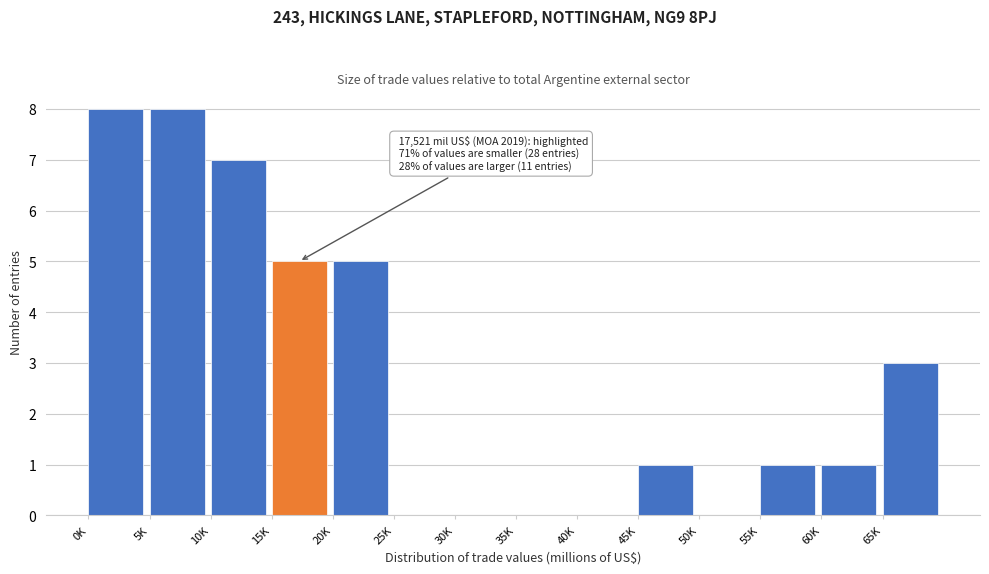

Reading left to right, what are all the values shown in this chart?

0K=8	5K=8	10K=7	15K=5	20K=5	25K=0	30K=0	35K=0	40K=0	45K=1	50K=0	55K=1	60K=1	65K=3